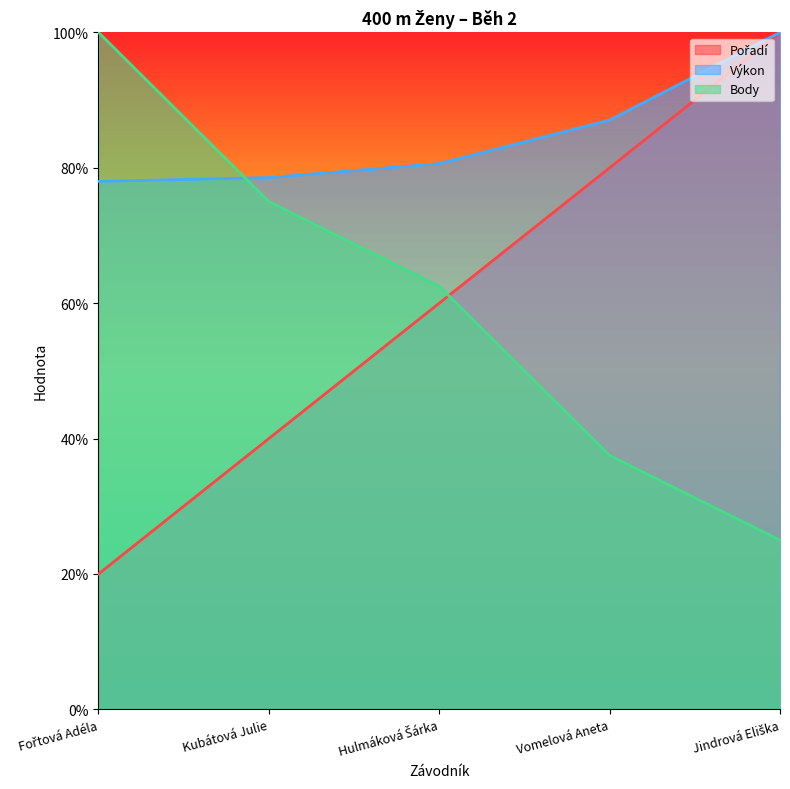

Count the Pořadí values in the range 40 to 80.

3